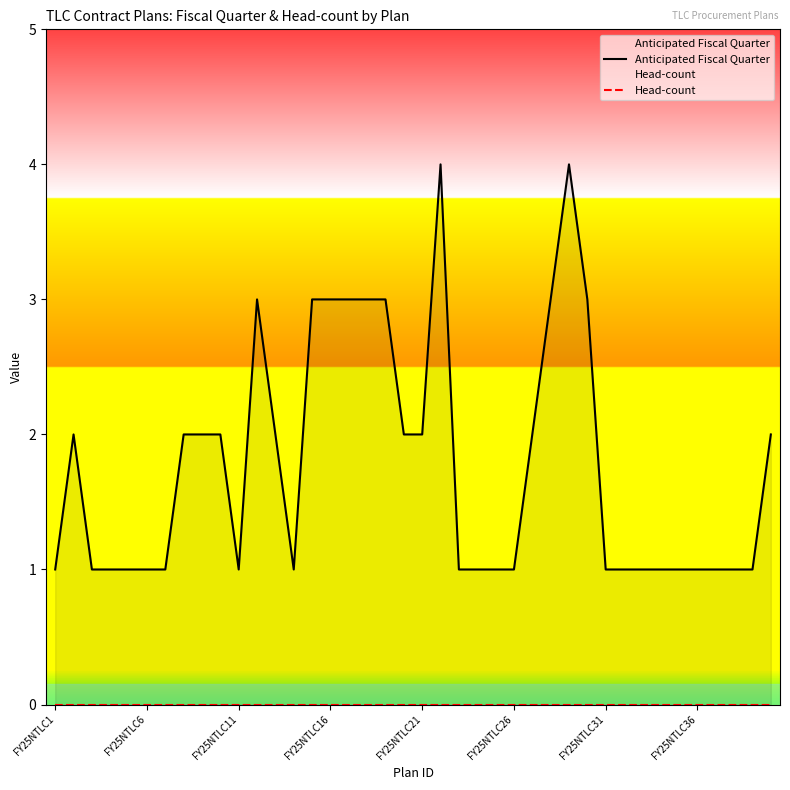

At 19, list the series in order from smallest to largest.

Head-count, Anticipated Fiscal Quarter